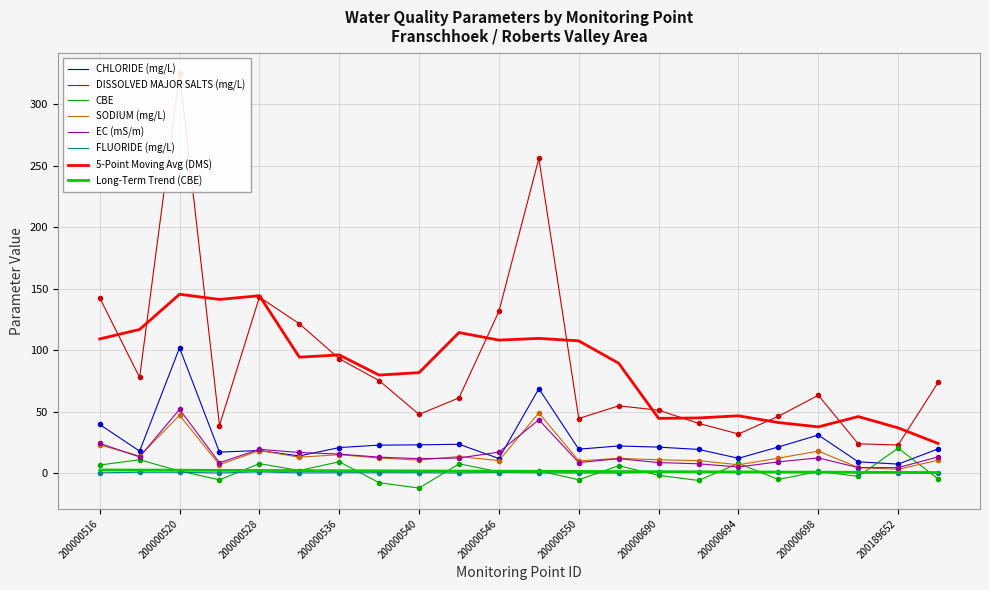

Rank the series at 200000528 from highest to lowest value.

DISSOLVED MAJOR SALTS (mg/L), EC (mS/m), CHLORIDE (mg/L), SODIUM (mg/L), CBE, FLUORIDE (mg/L)